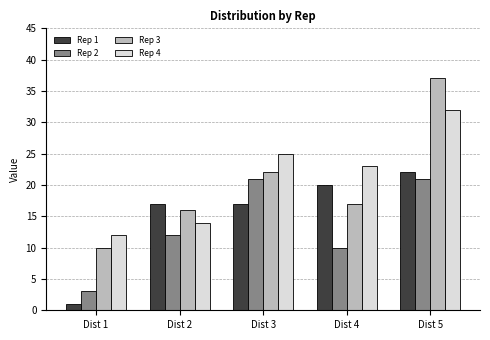

What is the average value of the Rep 1 series?

15